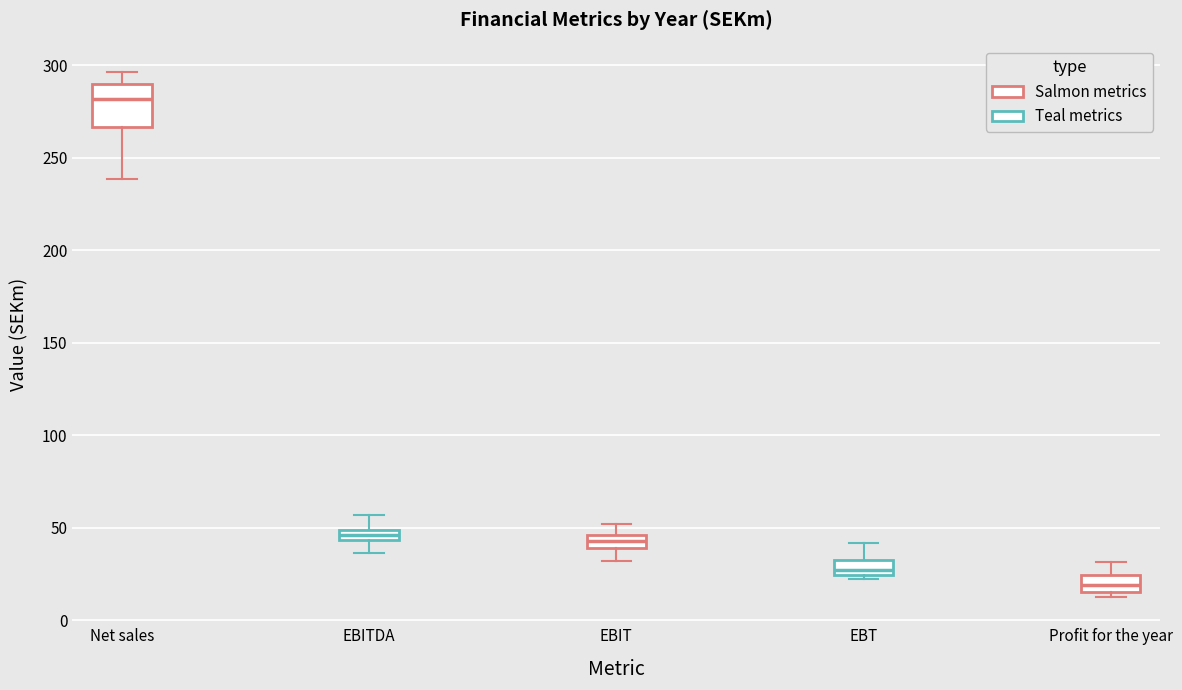

Which box's median line is the highest?

Net sales